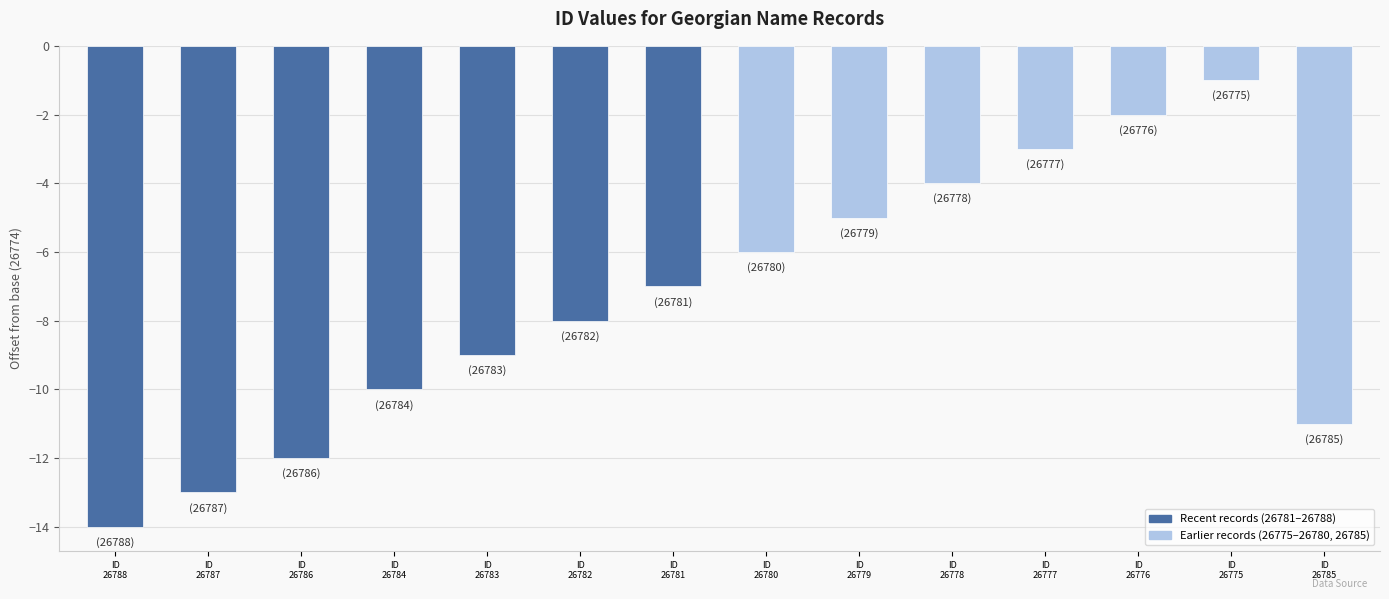

Where does the data first go above -7?

ID
26780